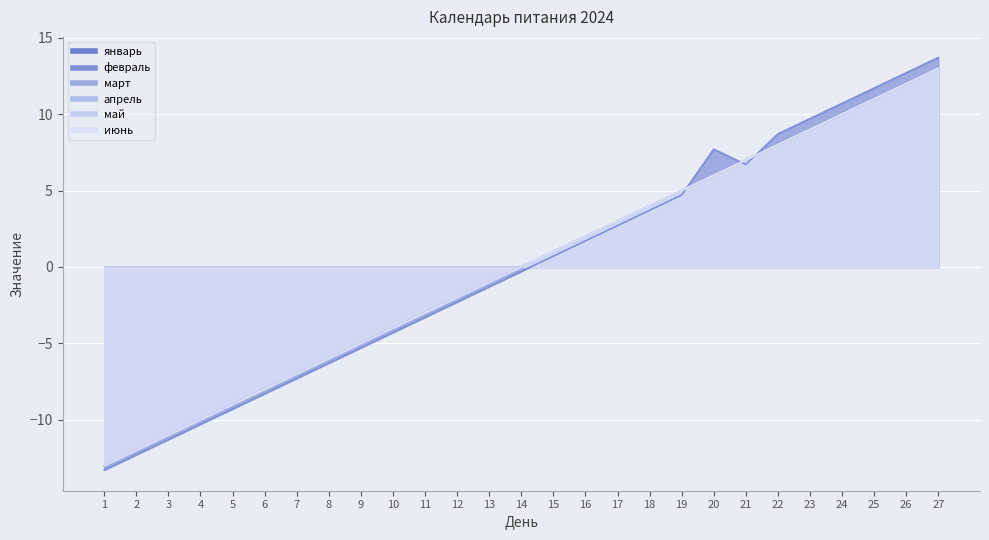

Rank the categories by февраль value from highest to lowest.

27, 26, 25, 24, 23, 22, 20, 21, 19, 18, 17, 16, 15, 14, 13, 12, 11, 10, 9, 8, 7, 6, 5, 4, 3, 2, 1